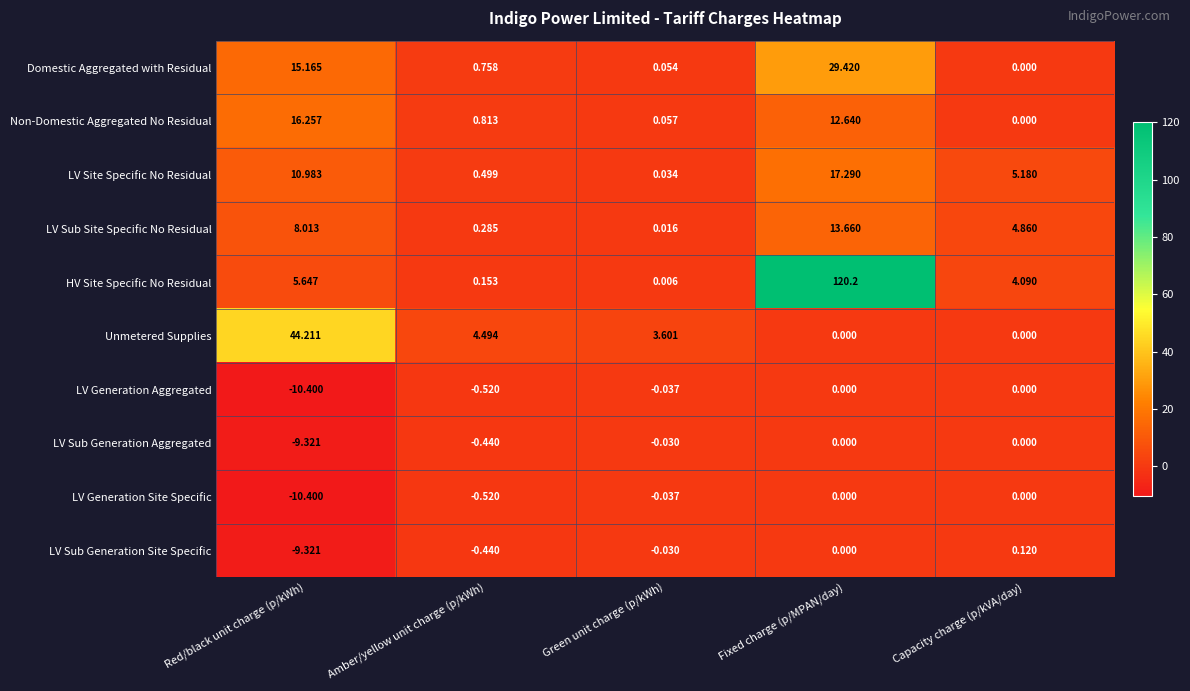

At which category is the sum across all series the highest?

Fixed charge (p/MPAN/day)